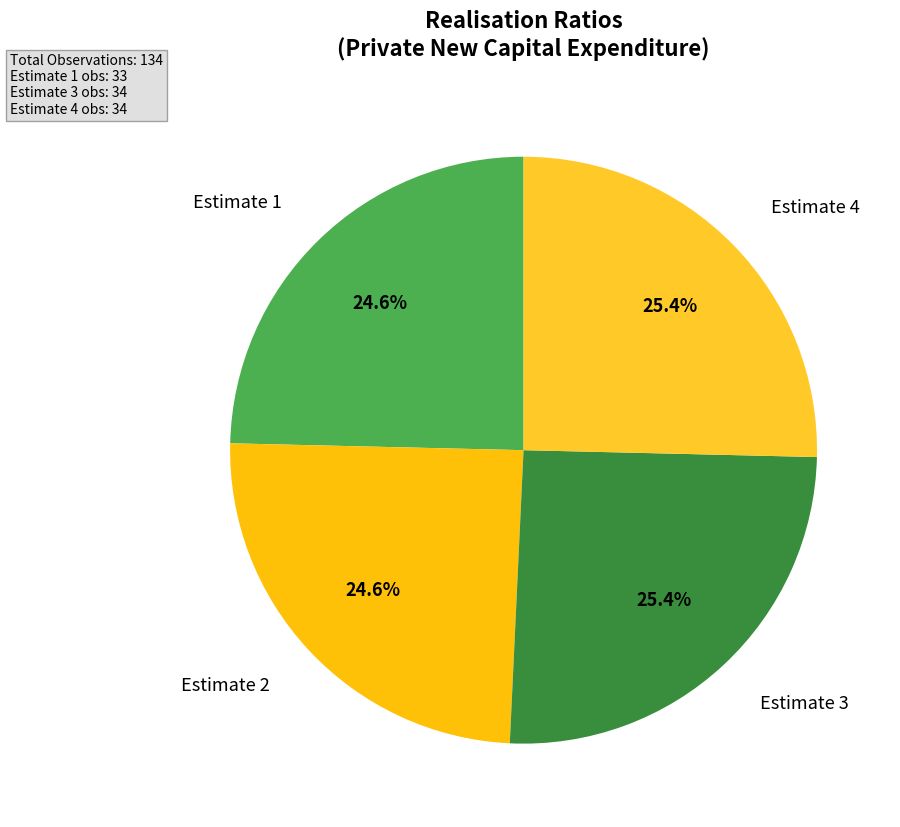

True or false: Estimate 4 accounts for 25% of the total.

True